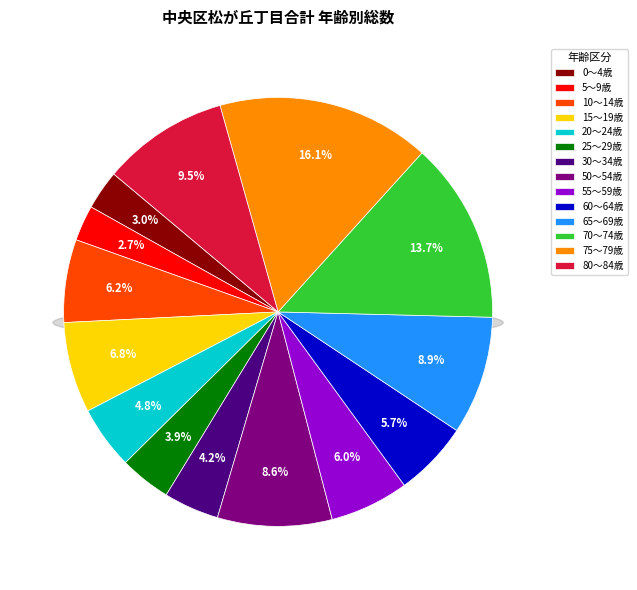

To the nearest percent, what is the difference between the largest and smallest slice percentages?

13%